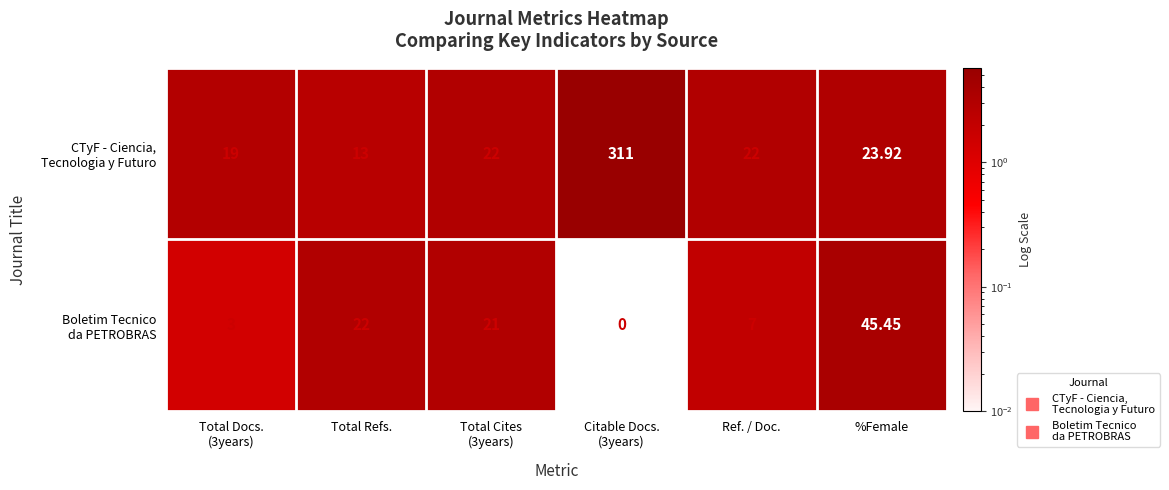

List the series in order of their peak value, highest first.

CTyF - Ciencia, Tecnologia y Futuro, Boletim Tecnico da PETROBRAS